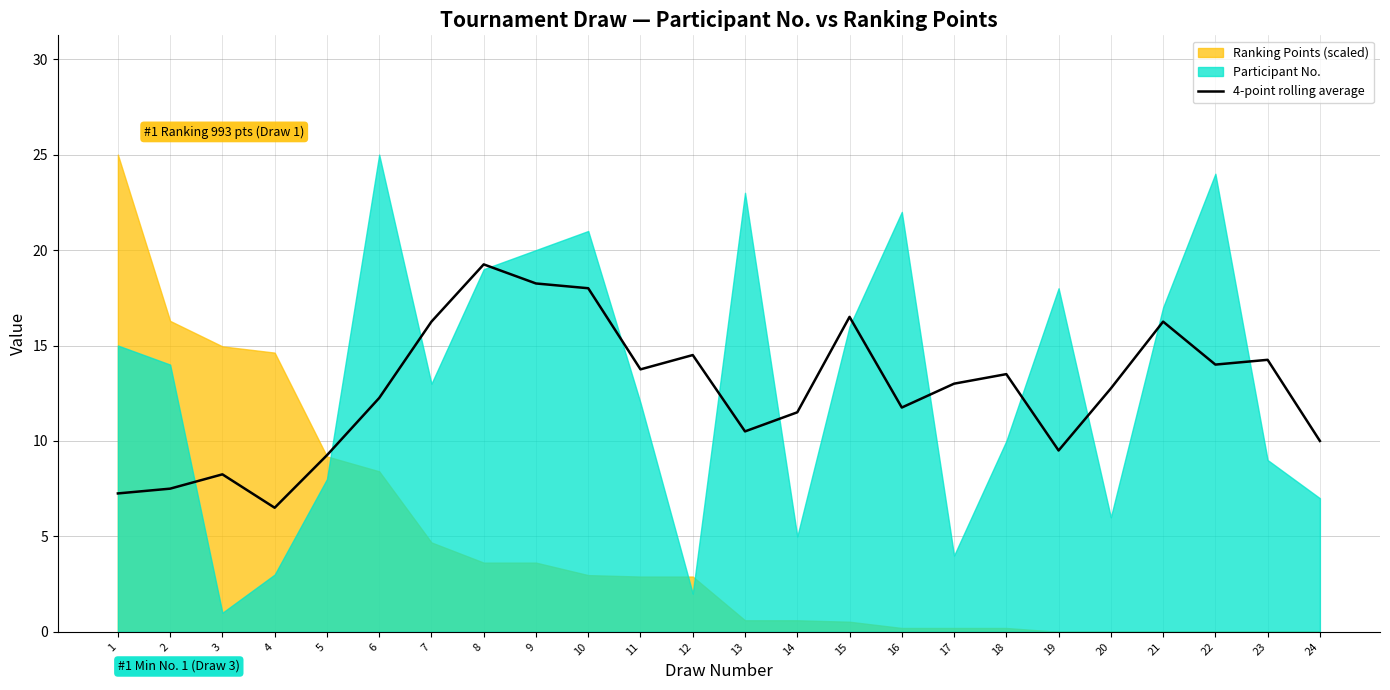

What is the change in value from 14 to 20?

+1.2